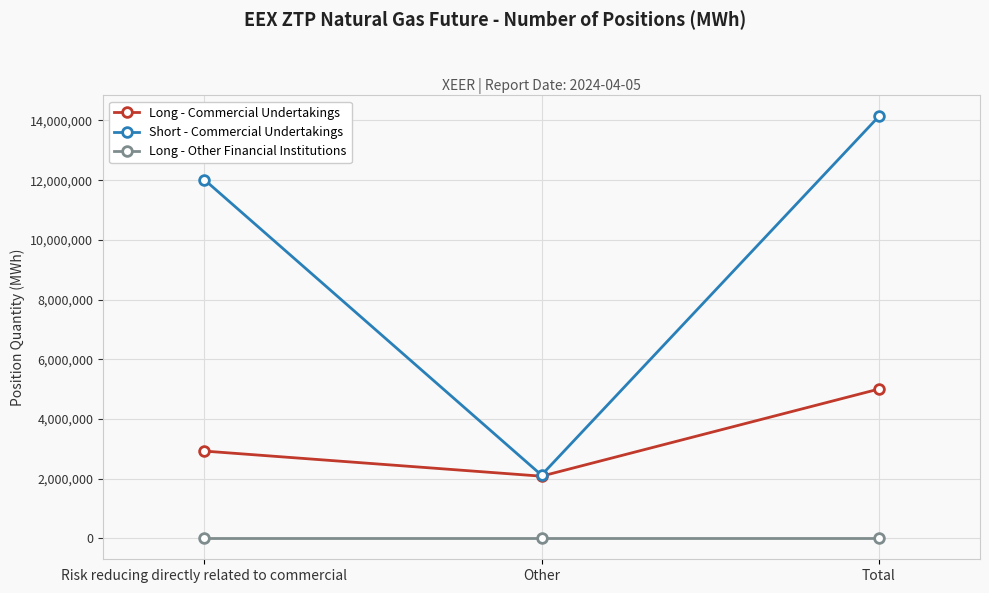

What position from the right is Risk reducing directly related to commercial?

3